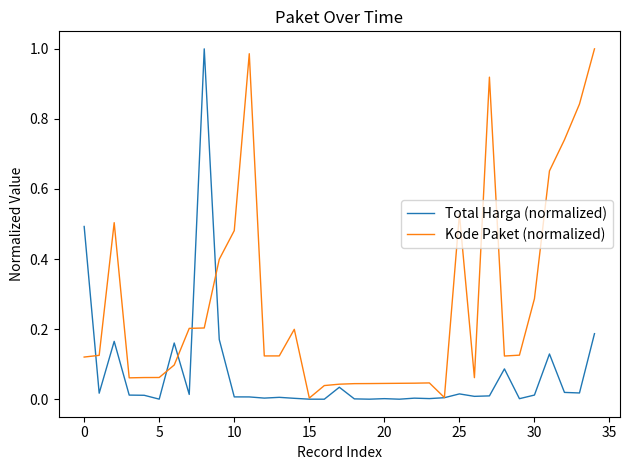

List the series in order of their overall mean, lowest first.

Total Harga (normalized), Kode Paket (normalized)